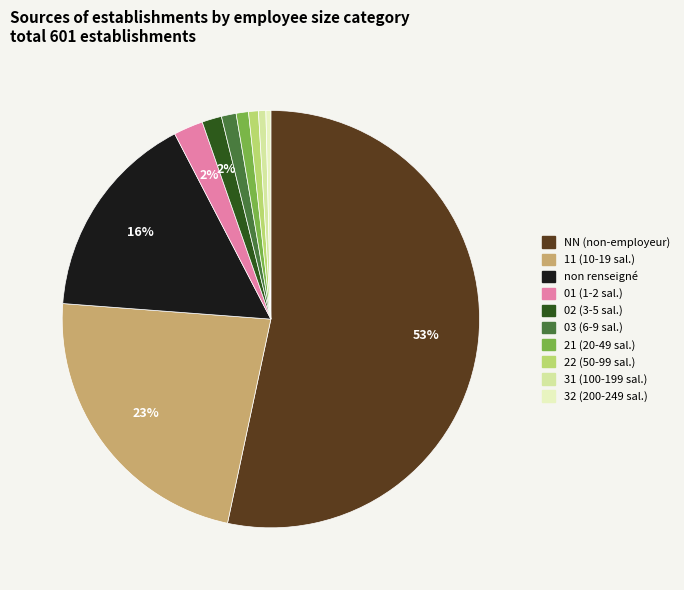

Which category has the biggest portion of the pie?

NN